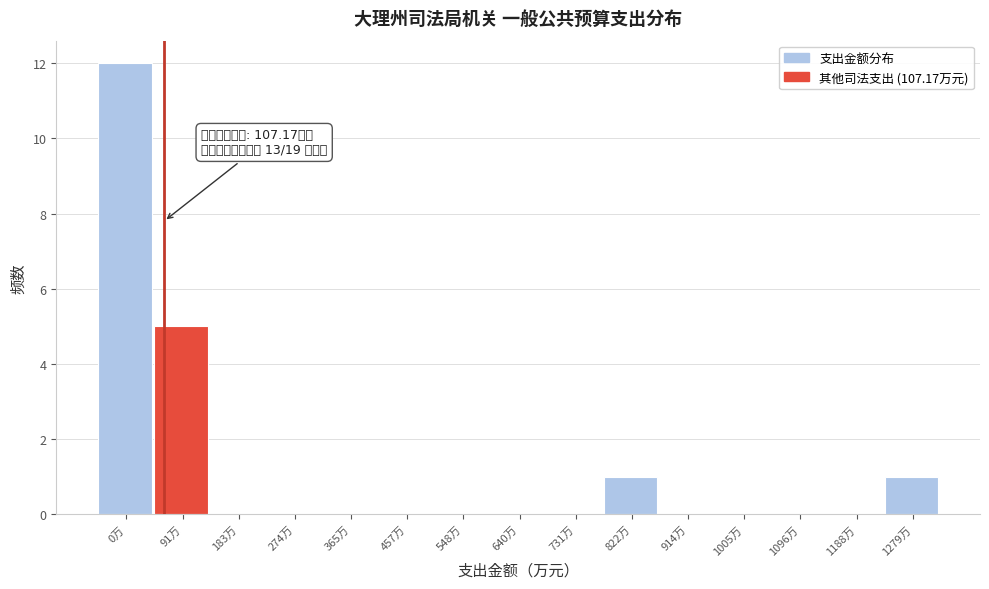

Reading left to right, list all the values displayed in this chart.

0万=12	91万=5	183万=0	274万=0	365万=0	457万=0	548万=0	640万=0	731万=0	822万=1	914万=0	1005万=0	1096万=0	1188万=0	1279万=1